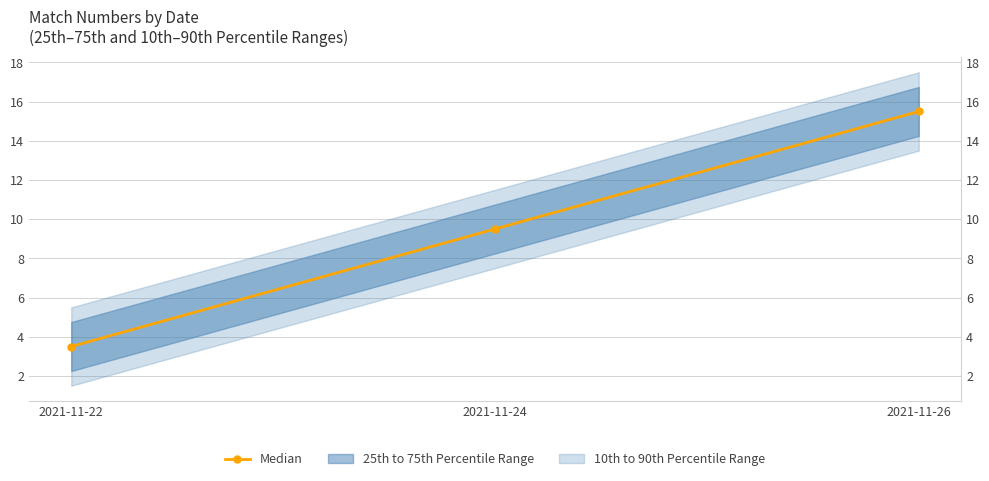

True or false: the data shows 3.5 at 2021-11-22.

True